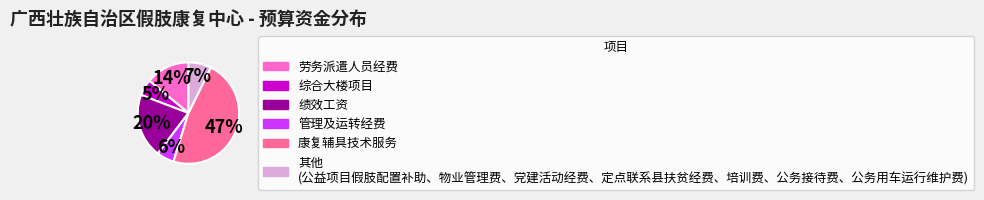

Does any single category account for the majority?

No